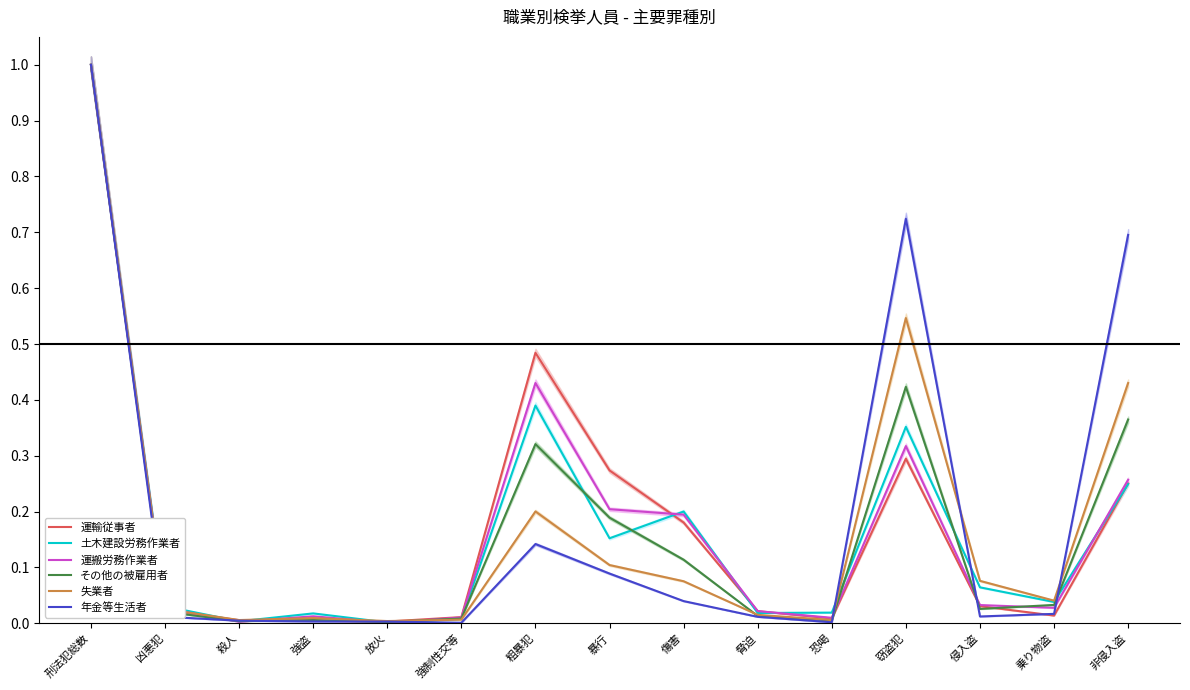

What is the difference between the maximum and minimum values in the 運輸従事者 series?

1.0